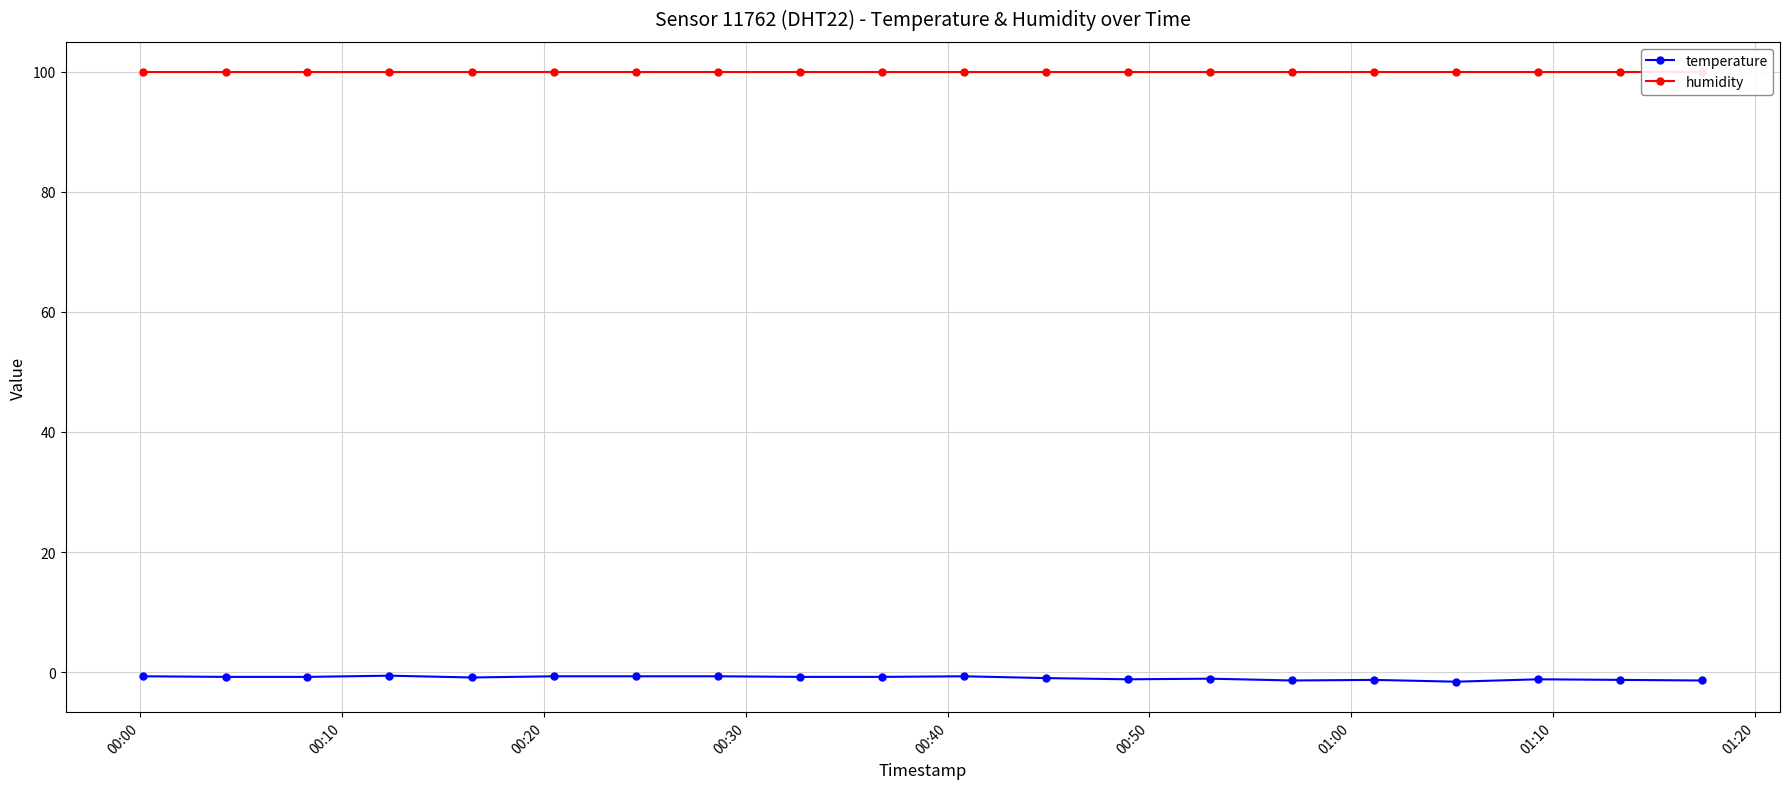

True or false: temperature has more than 2 points higher than both neighbors.

True